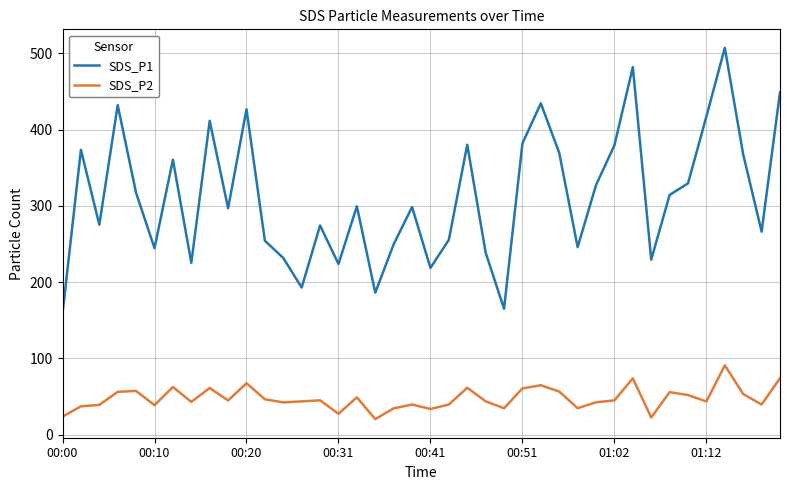

Which series has the widest spread of values?

SDS_P1